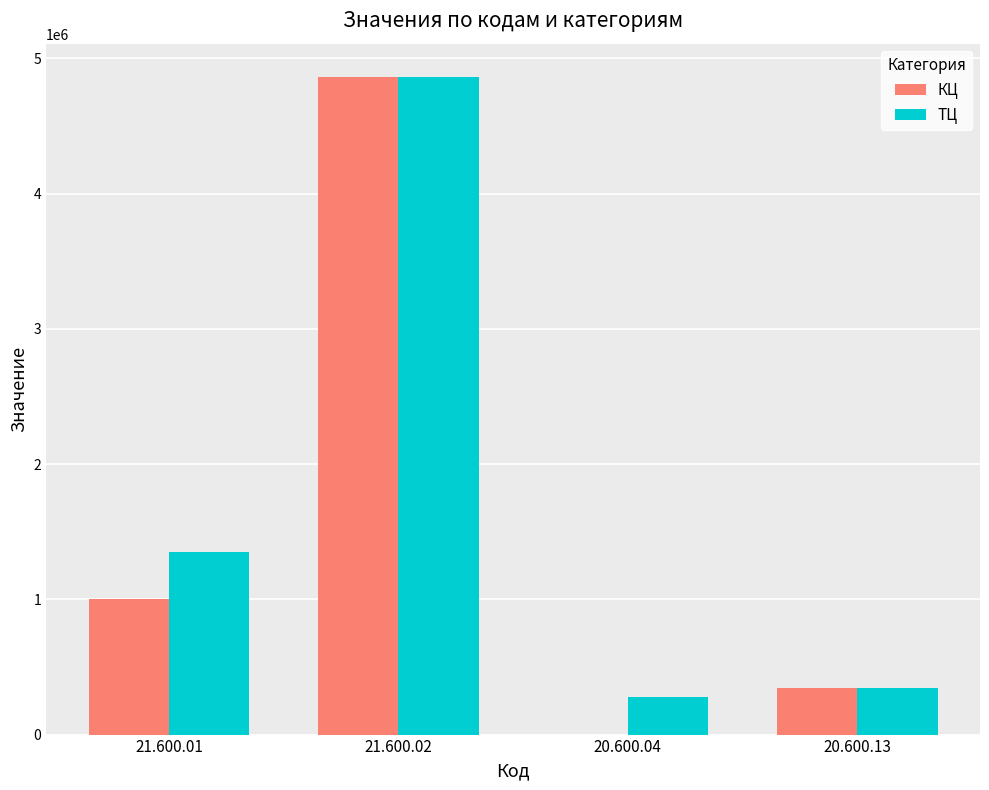

Where is ТЦ nearest to the value 2572858?

21.600.01